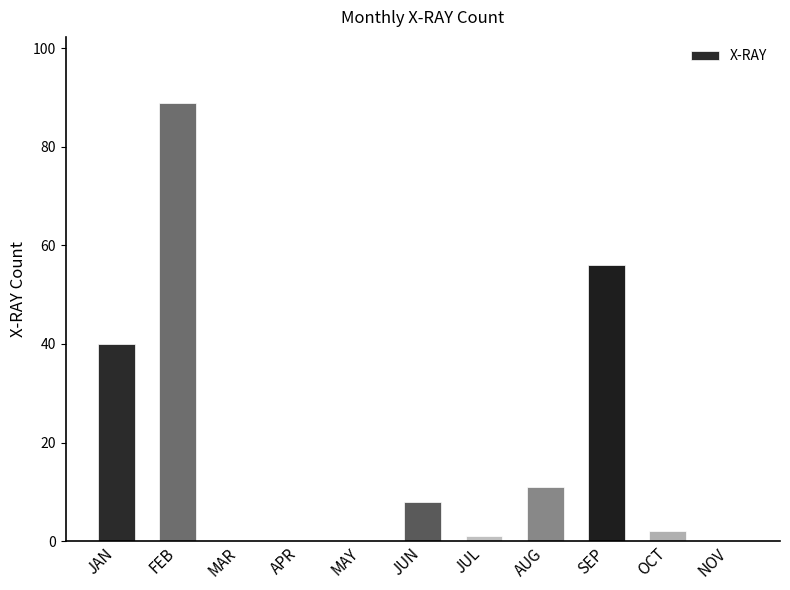

Between APR and JAN, which is larger?

JAN